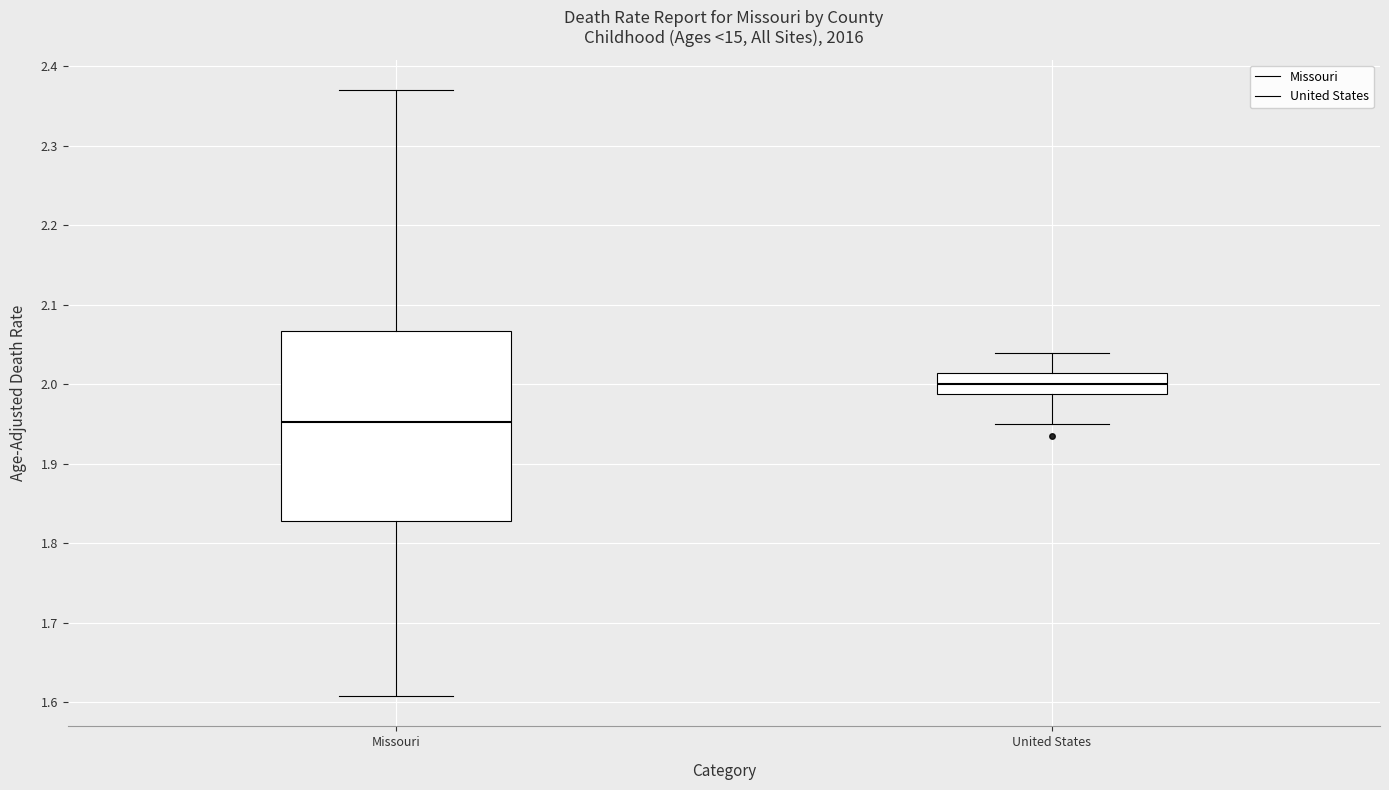

Reading left to right, read every box against the y-axis: the position of its median line, the range the box covers, and the ends of its whiskers. The values are not printed on the chart, so give them approximately, as read against the axis.

Missouri: median 1.95, box 1.83 to 2.07, whiskers 1.61 to 2.37
United States: median 2.00, box 1.99 to 2.01, whiskers 1.95 to 2.04